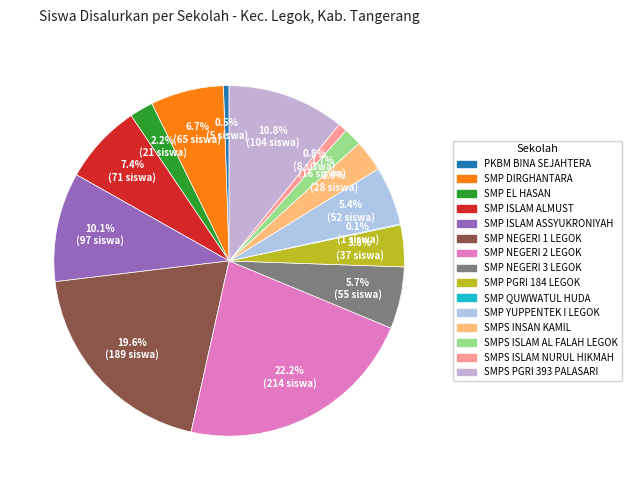

To the nearest percent, what is the difference between the largest and smallest slice percentages?

22%